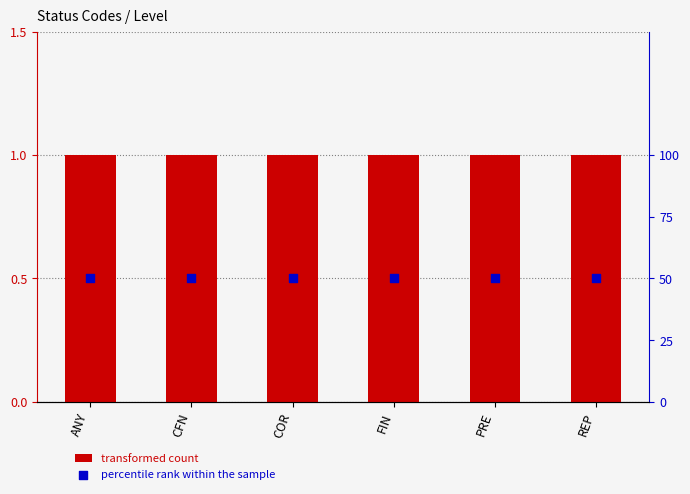

Which series has the largest total across all categories?

percentile rank within the sample